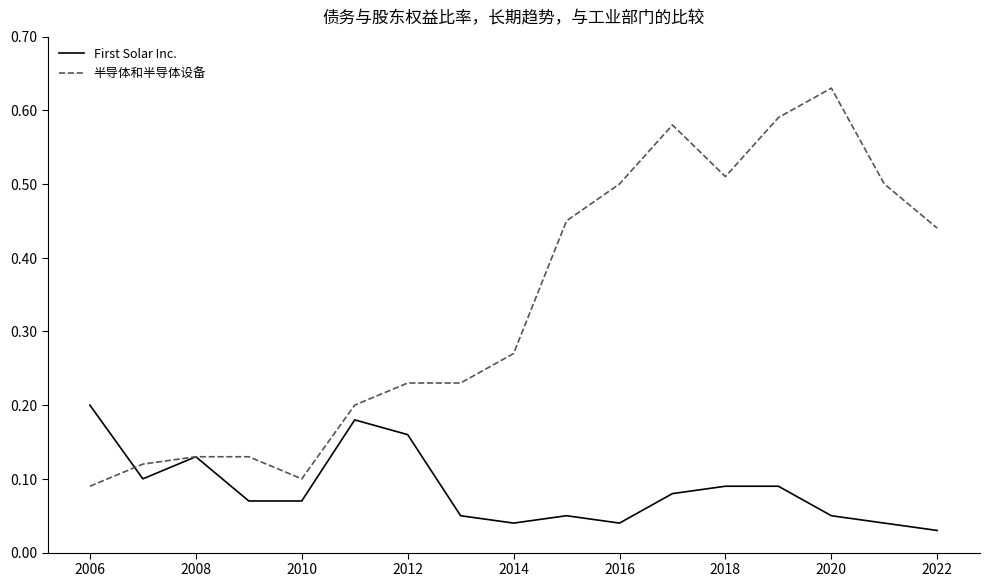

What are all the series names shown in the legend?

First Solar Inc., 半导体和半导体设备